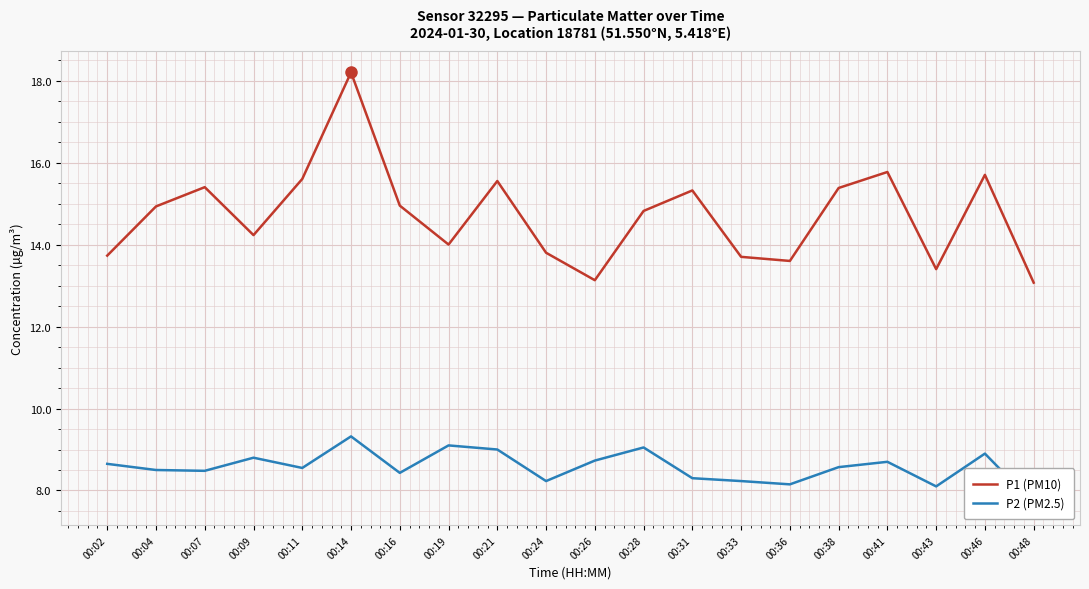

The P1 (PM10) series shows 3.9 at 00:36. True or false?

False